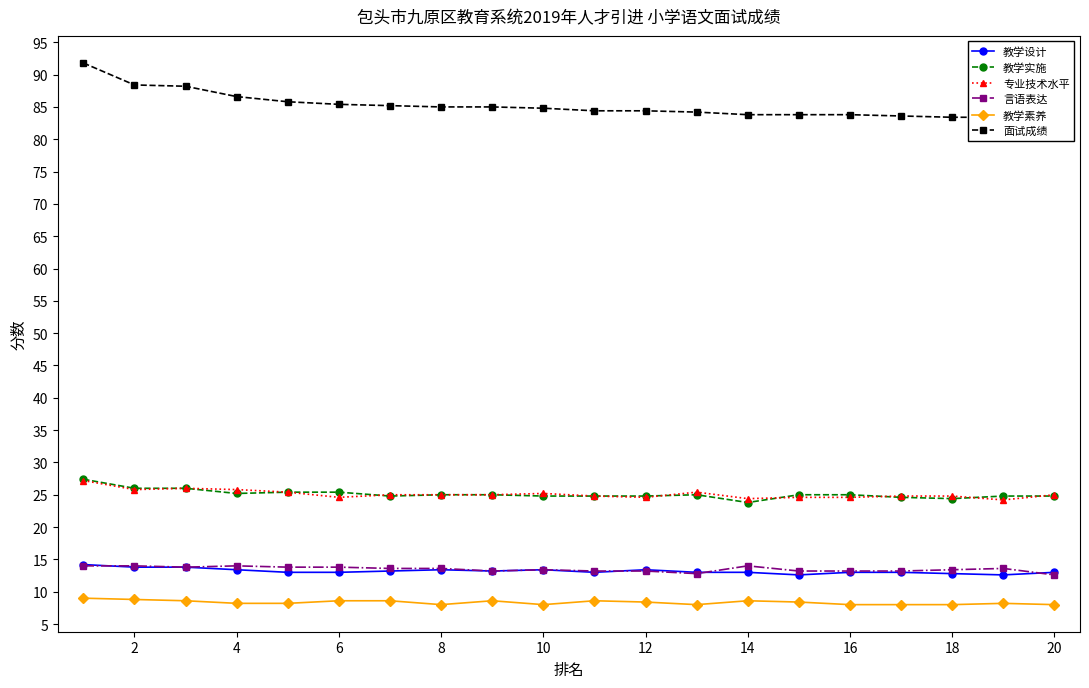

True or false: 教学设计 has more than 0 interior local peaks.

True